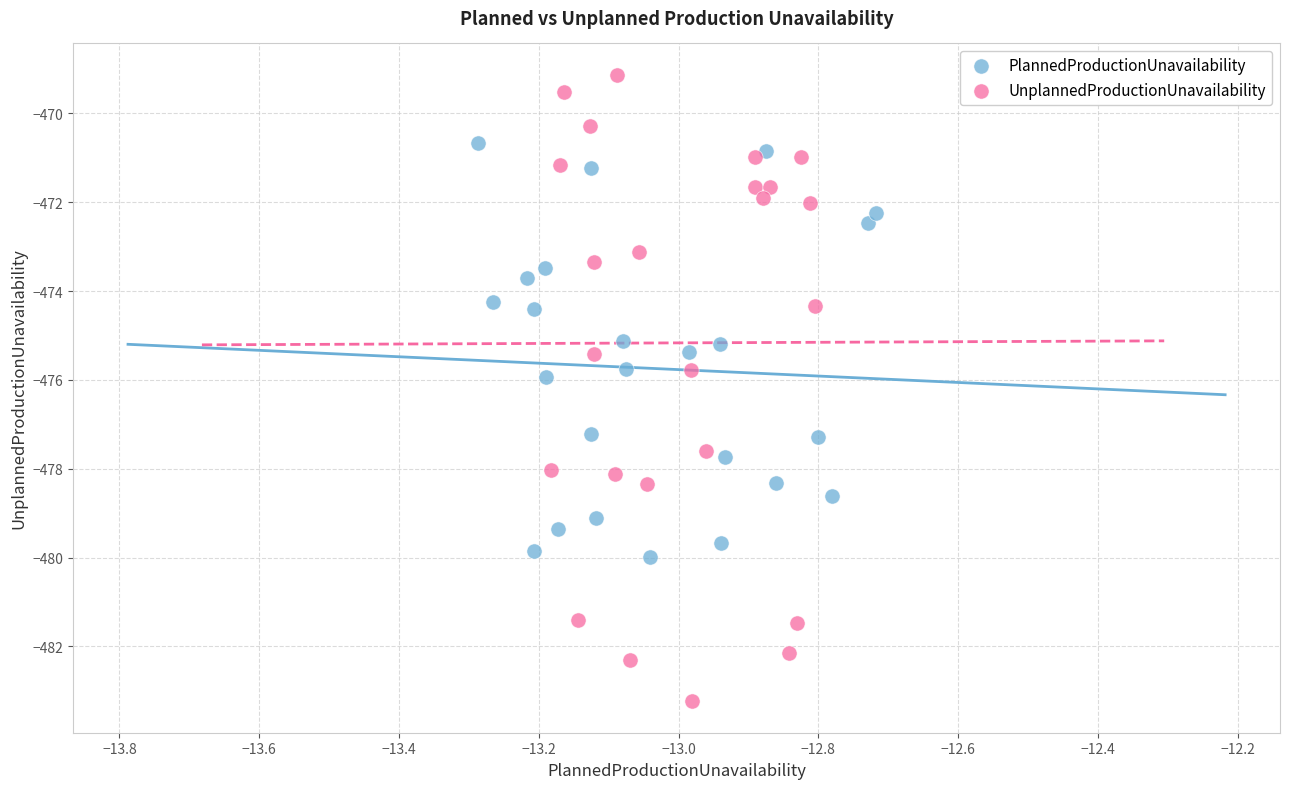

Which series reaches the minimum Y coordinate?

UnplannedProductionUnavailability